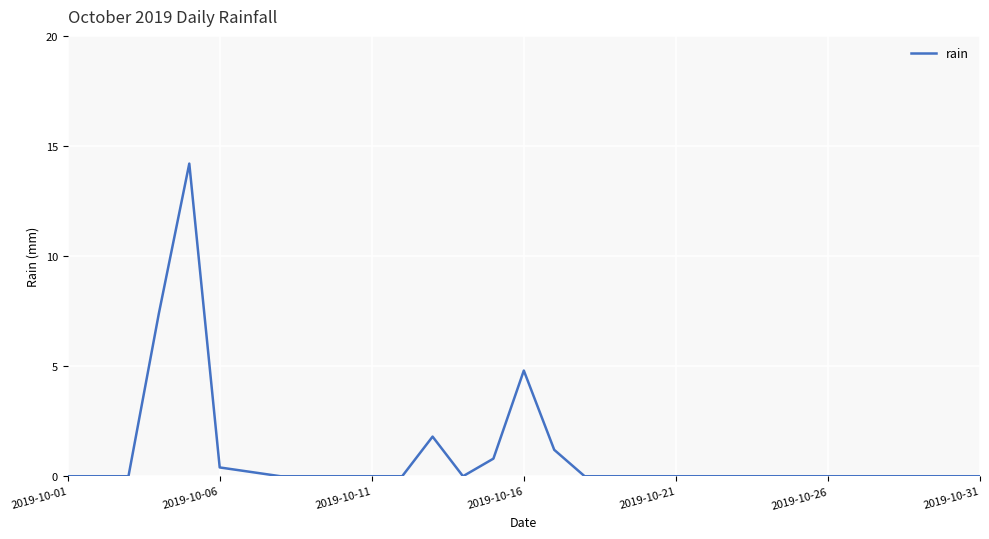

What is the maximum value shown in the chart?

14.2